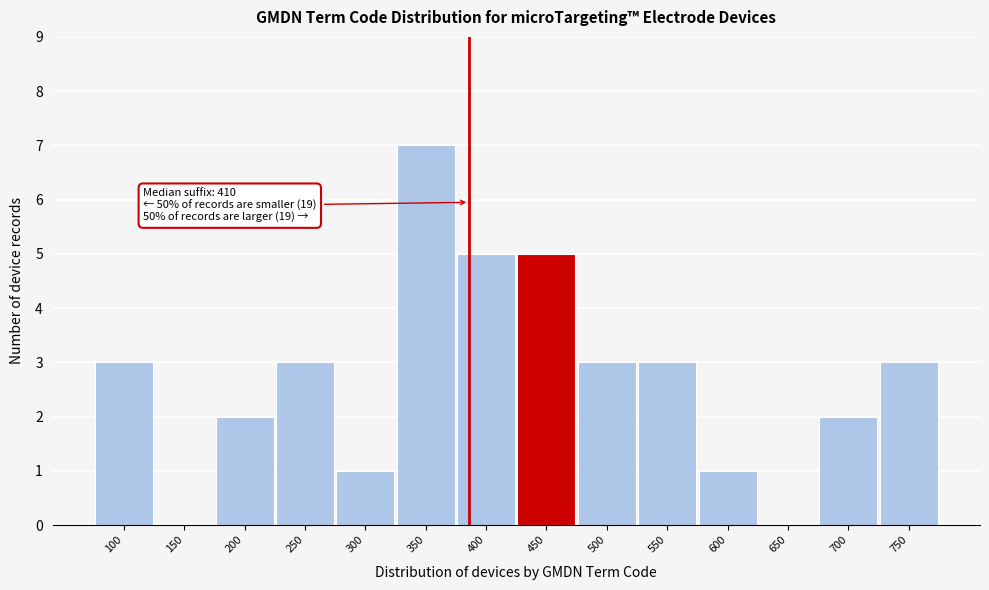

Reading right to left, extract all data points from this chart.

750=3	700=2	650=0	600=1	550=3	500=3	450=5	400=5	350=7	300=1	250=3	200=2	150=0	100=3